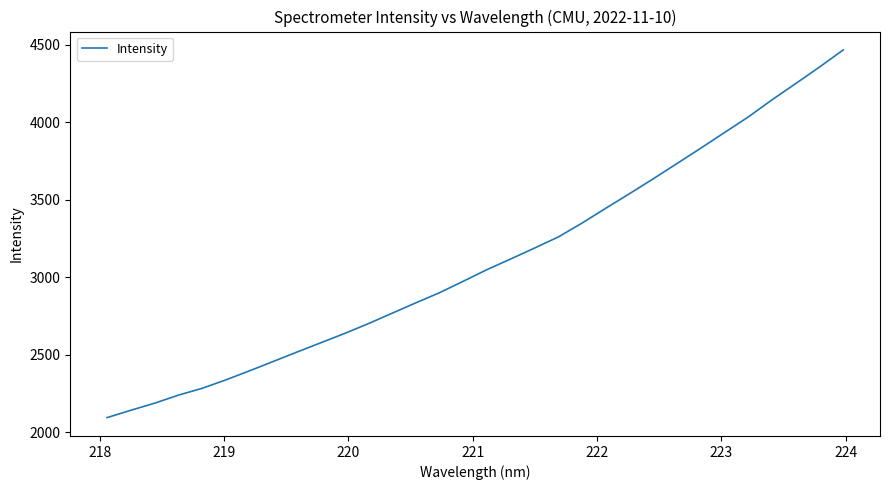

What is the difference between the maximum and minimum values?

2372.1